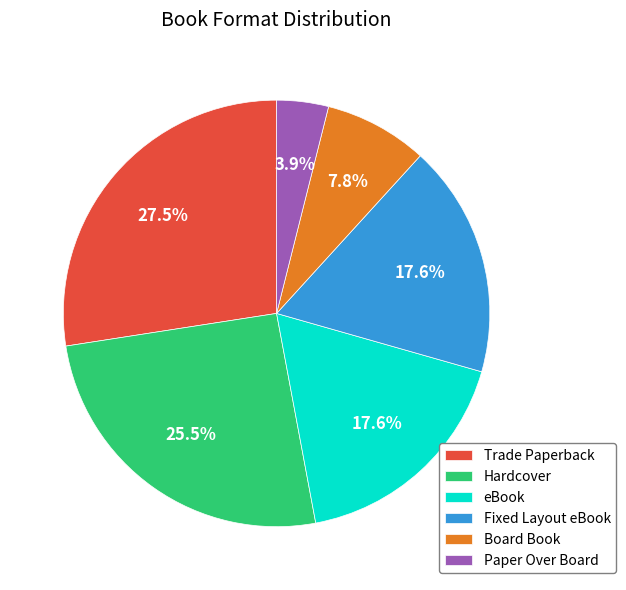

The Paper Over Board slice represents 10% of the pie. True or false?

False